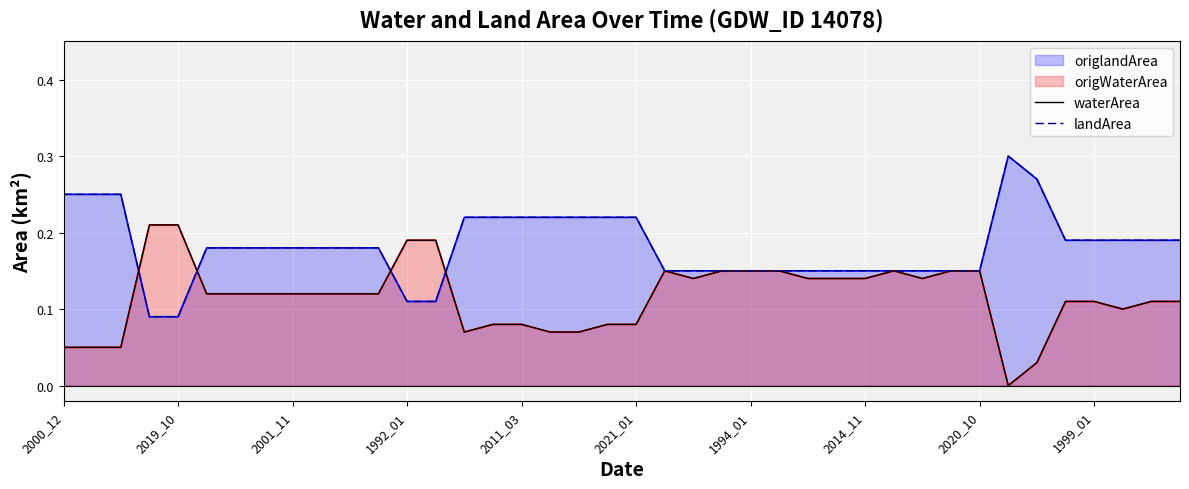

The landArea series shows 0.1 at 17. True or false?

False